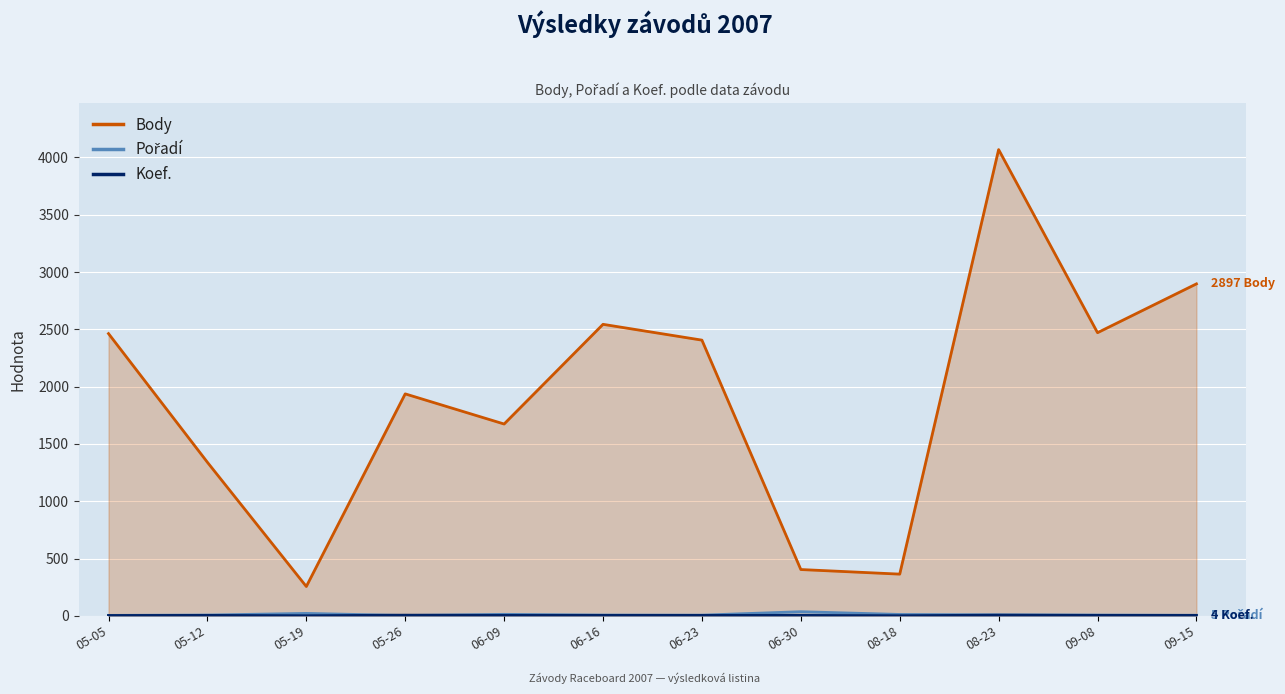

How many data points in Pořadí are above 7?

5